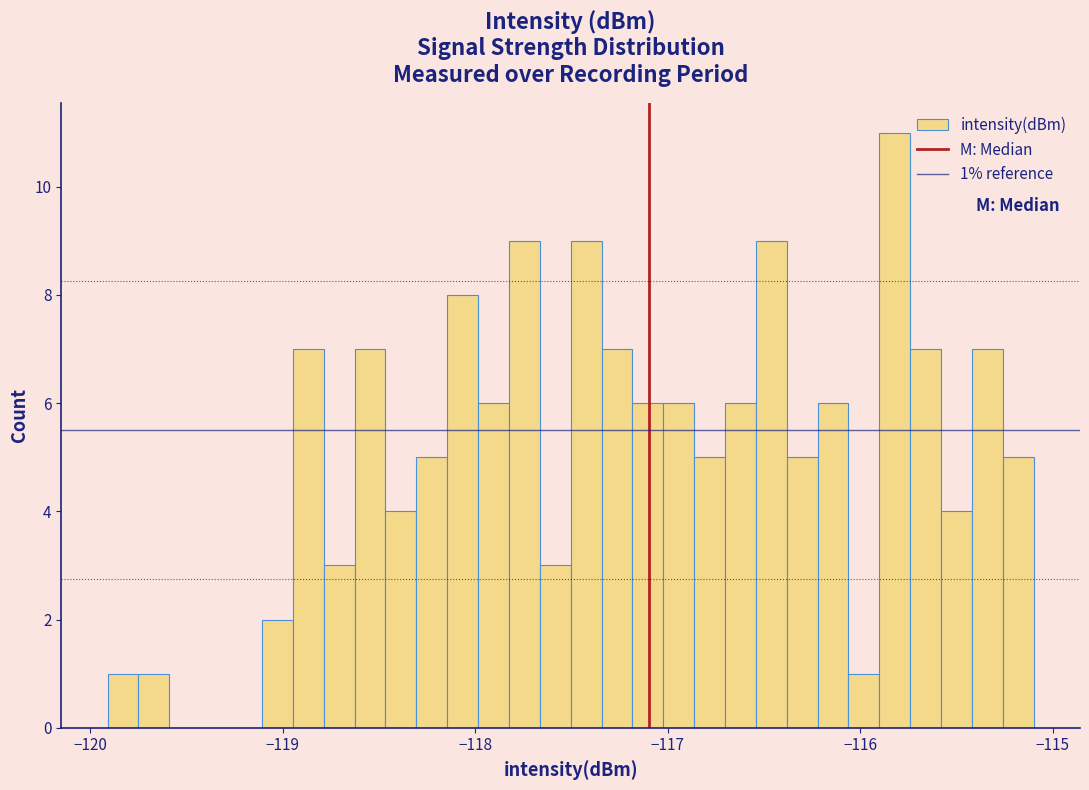

Around what value on the x-axis is the tallest bar? Give the approximate position of its centre, as read against the axis.

-115.8